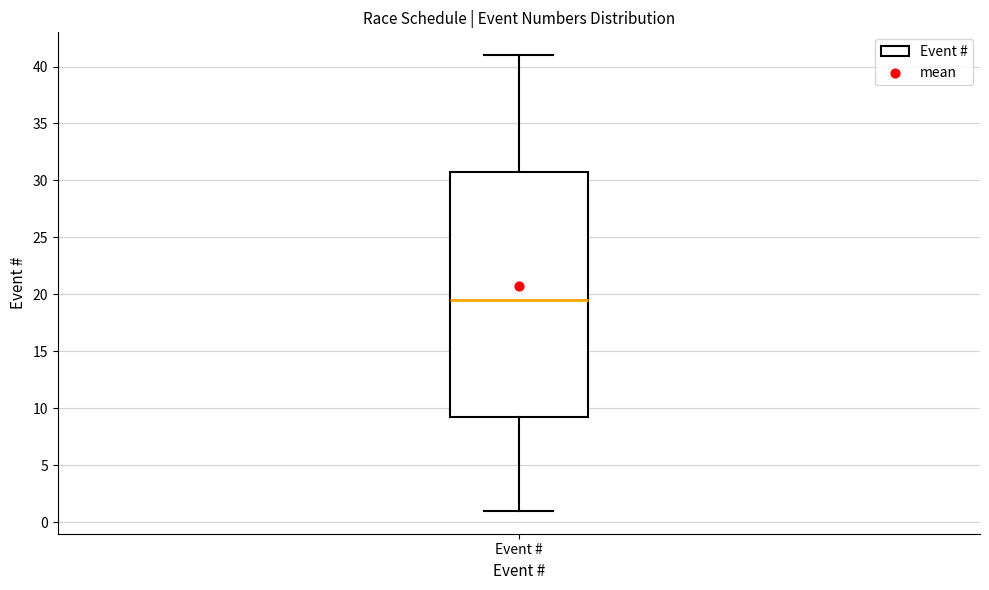

Transcribe this box plot: give where the median line is, the range the box spans, and where the two whiskers end, as read against the y-axis. The values are not printed on the chart, so give them approximately, as read against the axis.

median 19.5, box 9.5 to 31.0, whiskers 1.0 to 41.0